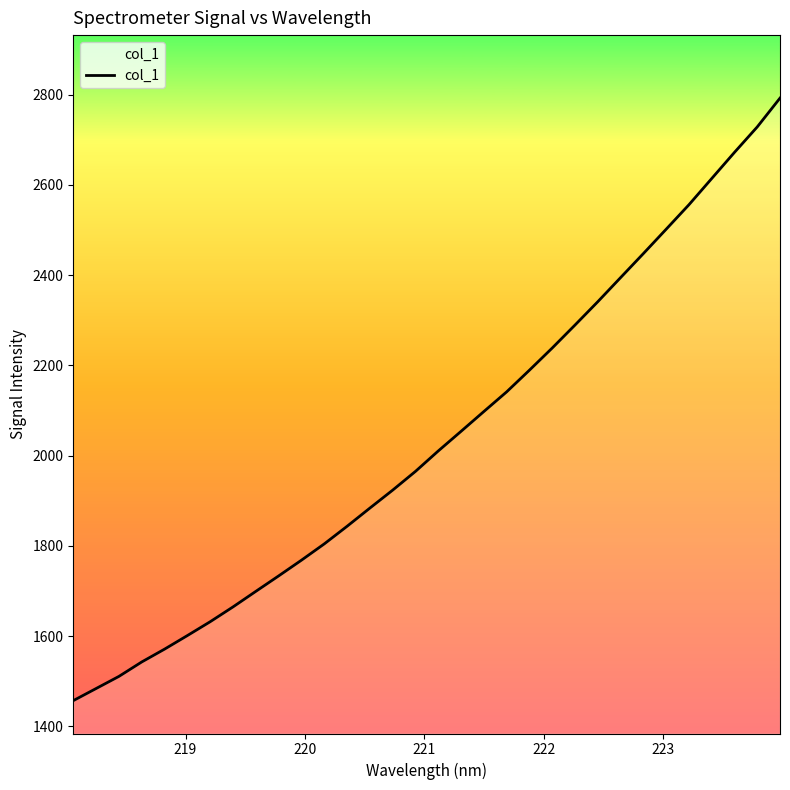

What is the difference between the maximum and minimum values?

1335.4